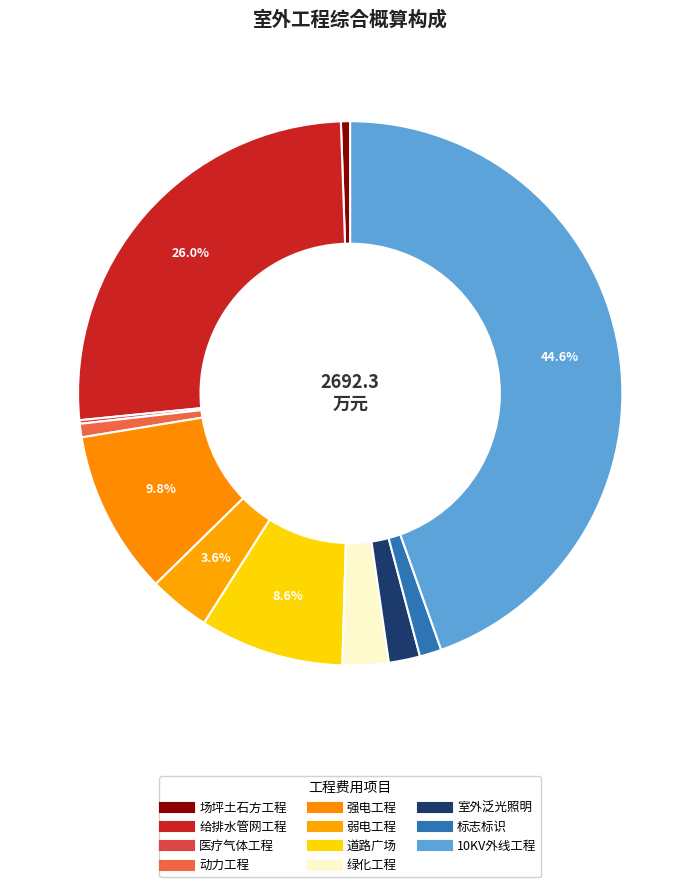

Is it true that 绿化工程 is 14% of the pie?

False